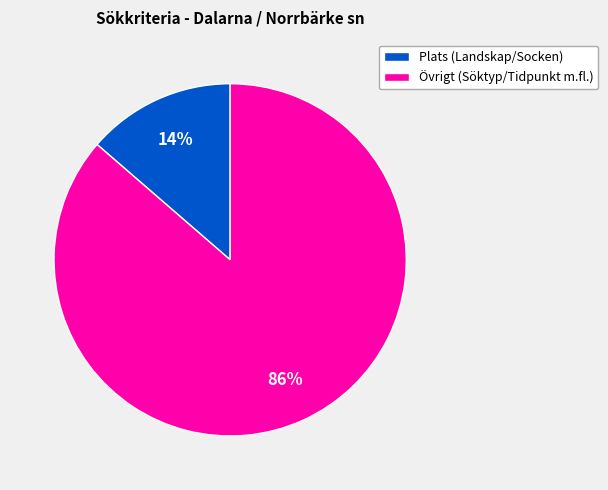

Rank the categories by value from highest to lowest.

Övrigt (Söktyp/Tidpunkt m.fl.), Plats (Landskap/Socken)